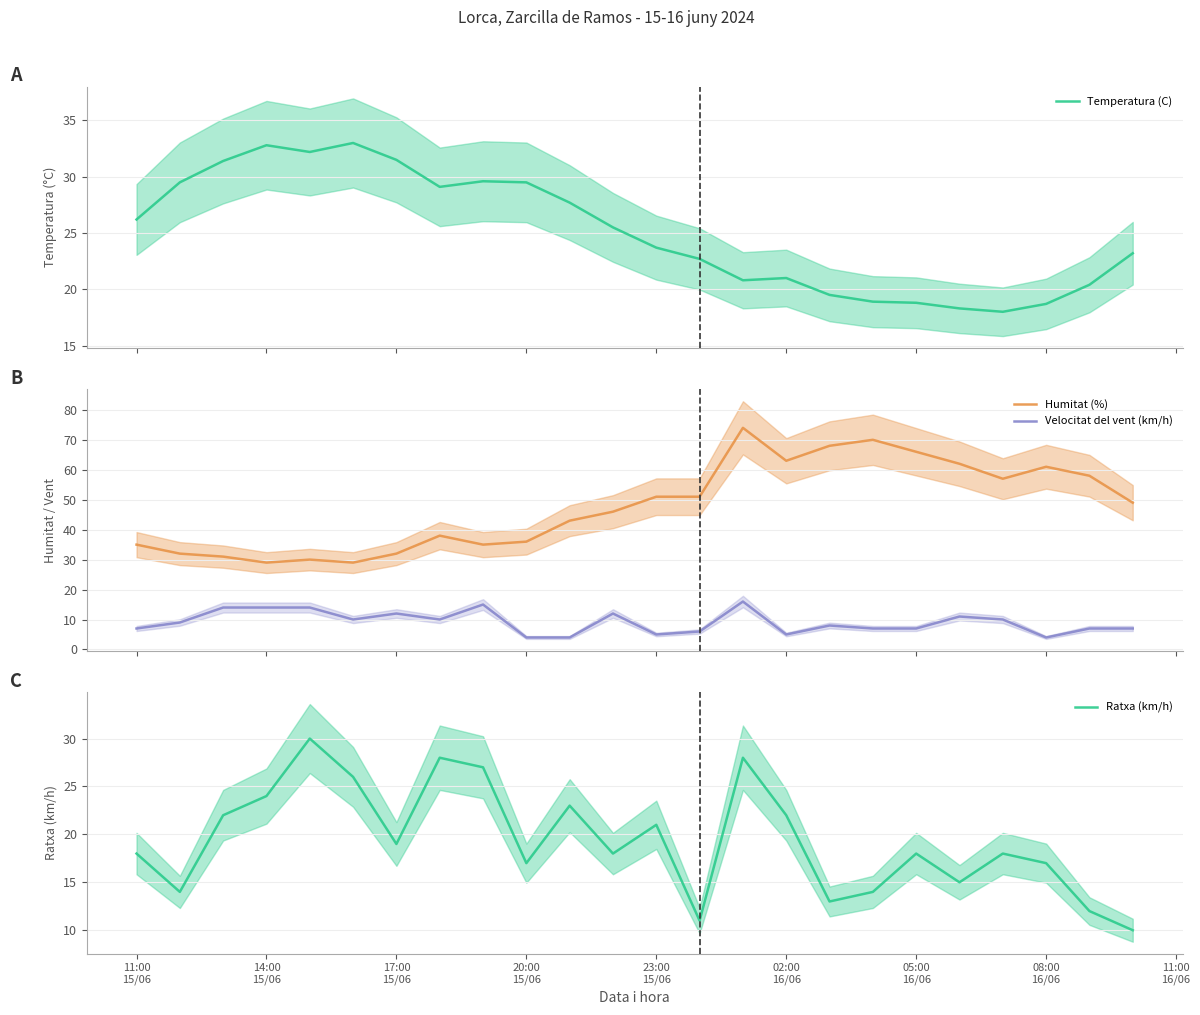

What is the sum of all Humitat (%) values?

1146